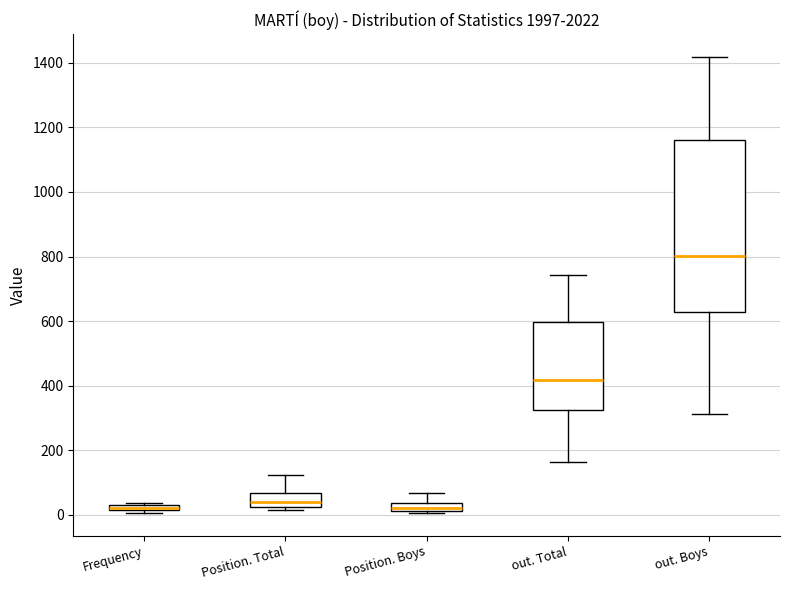

Where is the lower edge of the box for Position. Total on the y-axis? The values are not printed on the chart, so give them approximately, as read against the axis.

20